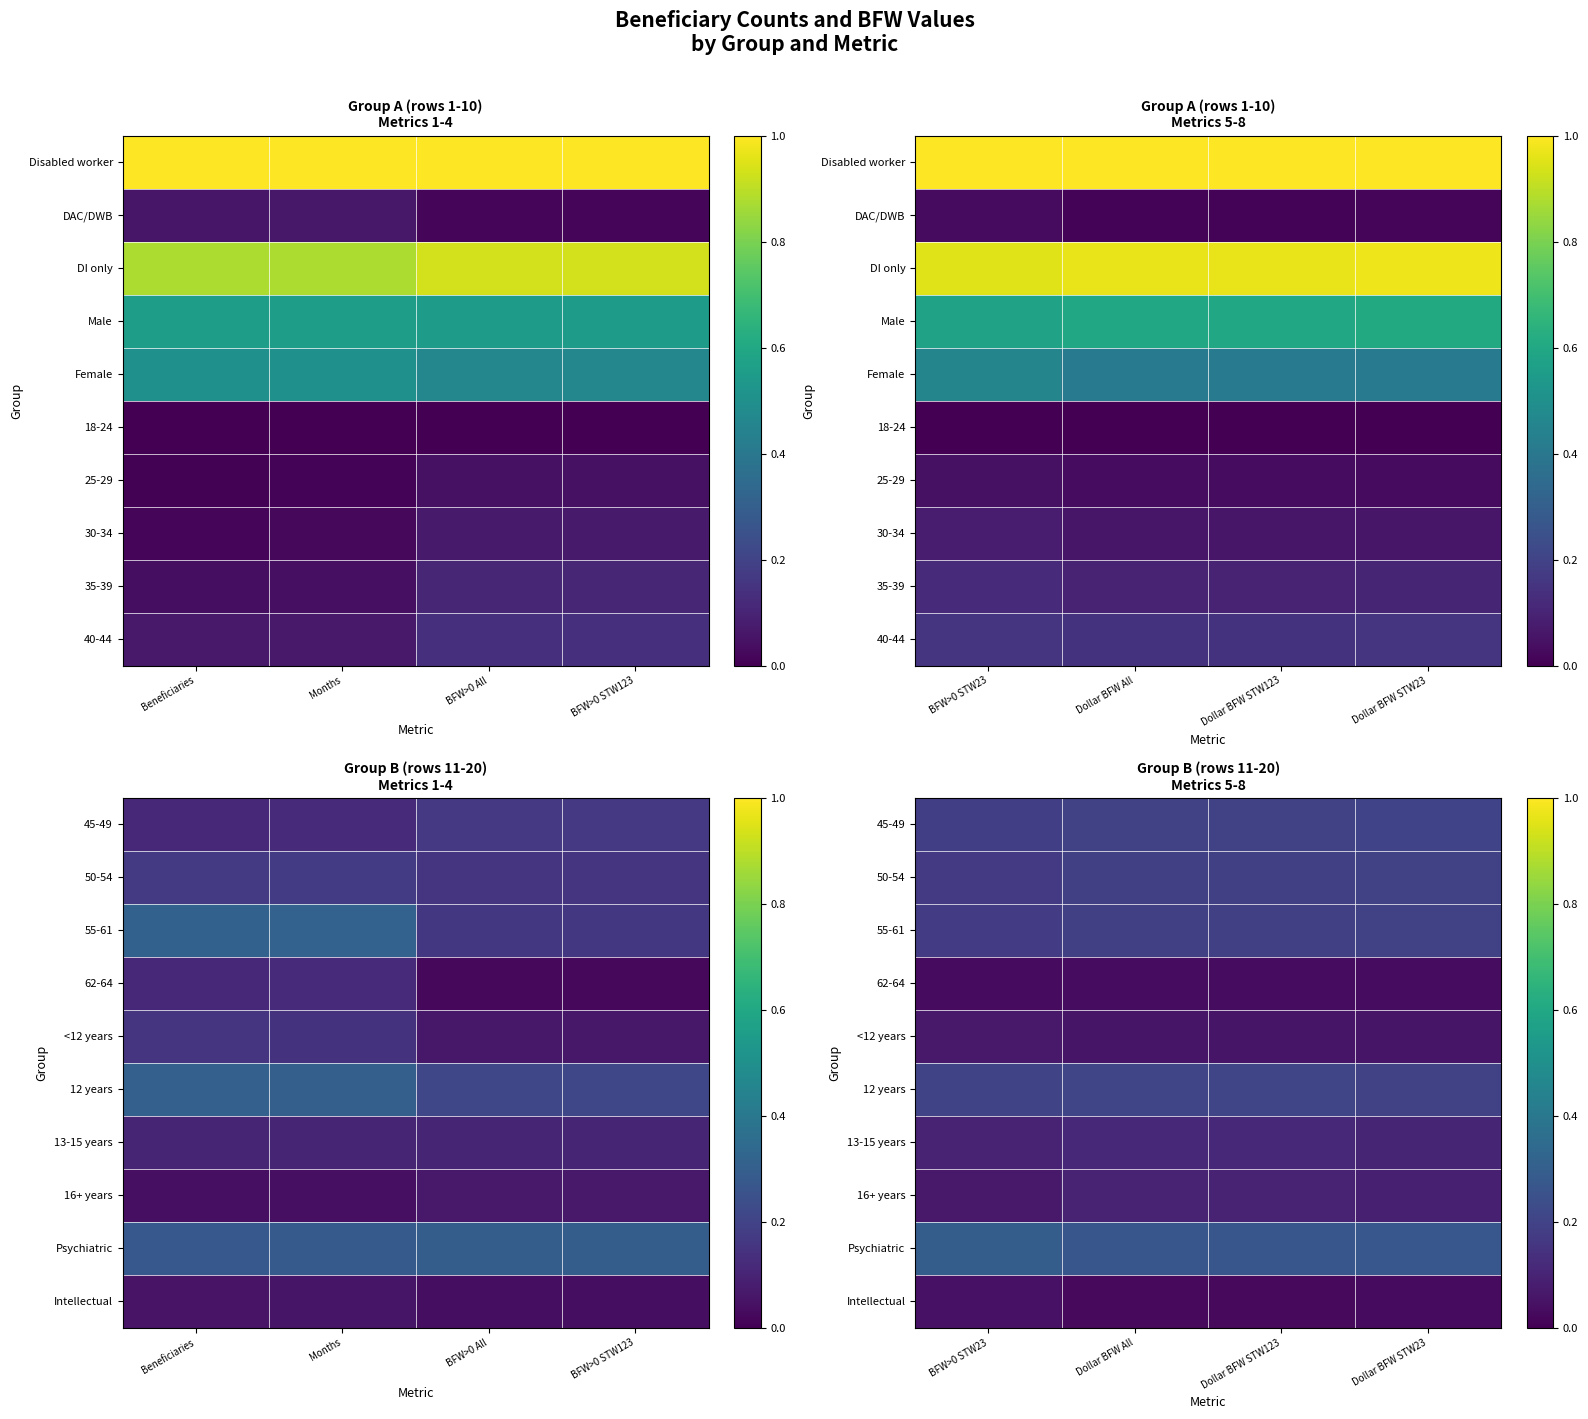

The value of Psychiatric at Dollar BFW All is 0.5. True or false?

False